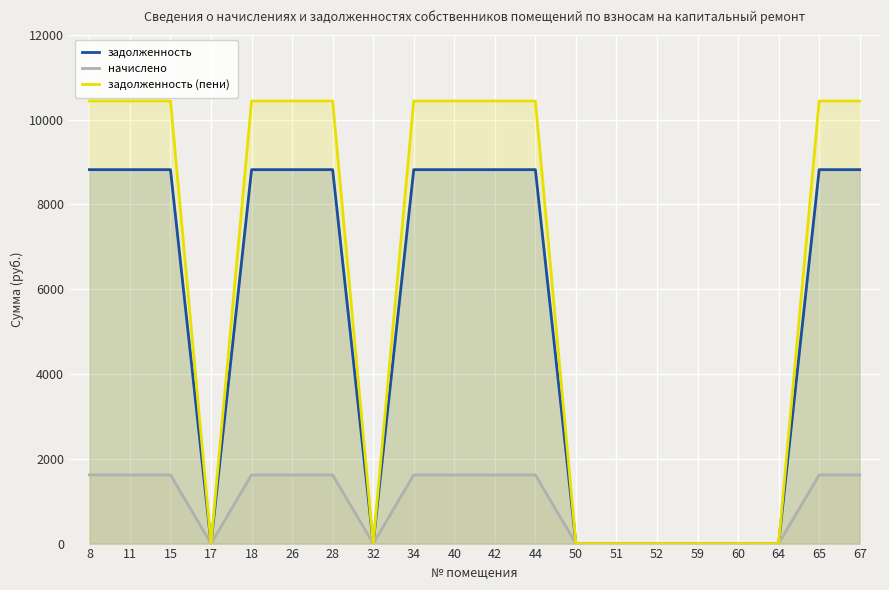

What is the average value of the начислено series?

972